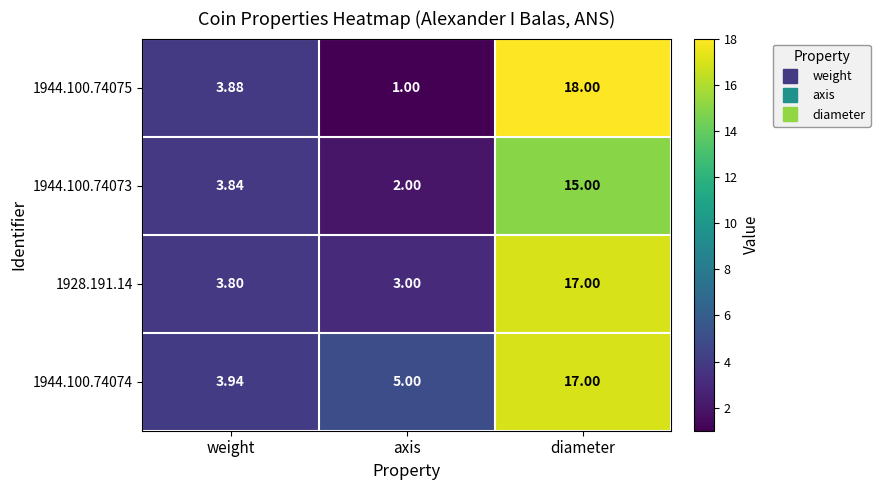

At which label does 1944.100.74075 first exceed 3?

weight